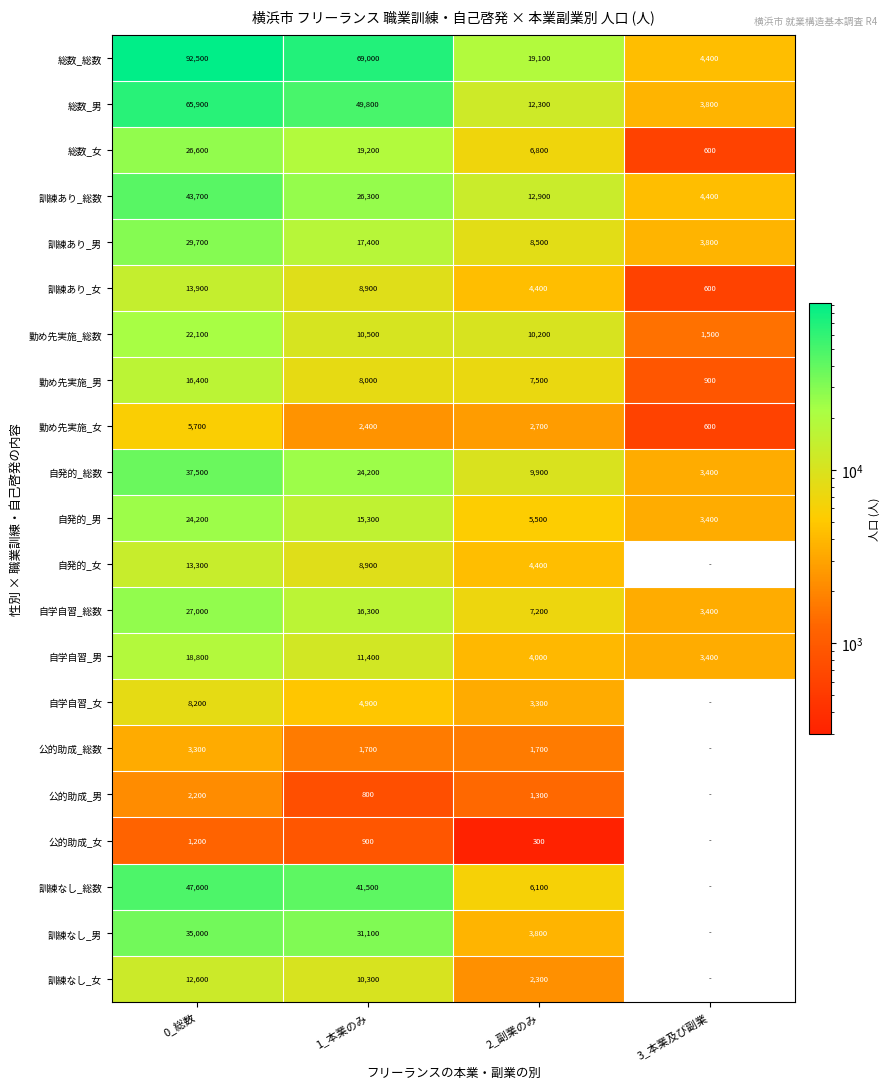

Is it true that 訓練あり_総数 equals 43700 at 0_総数?

True